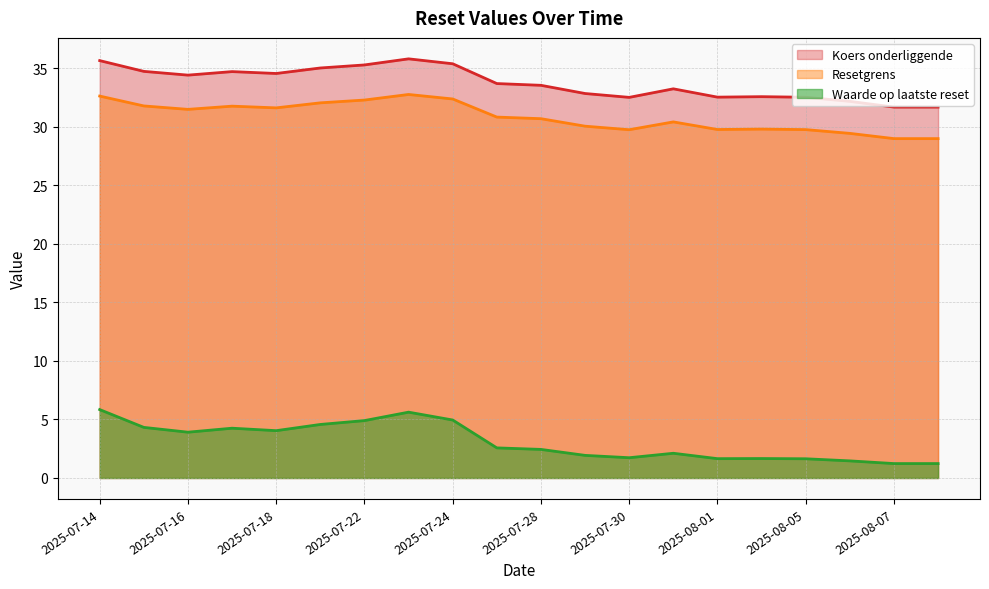

At which category does Koers onderliggende reach its first local valley?

2025-07-16